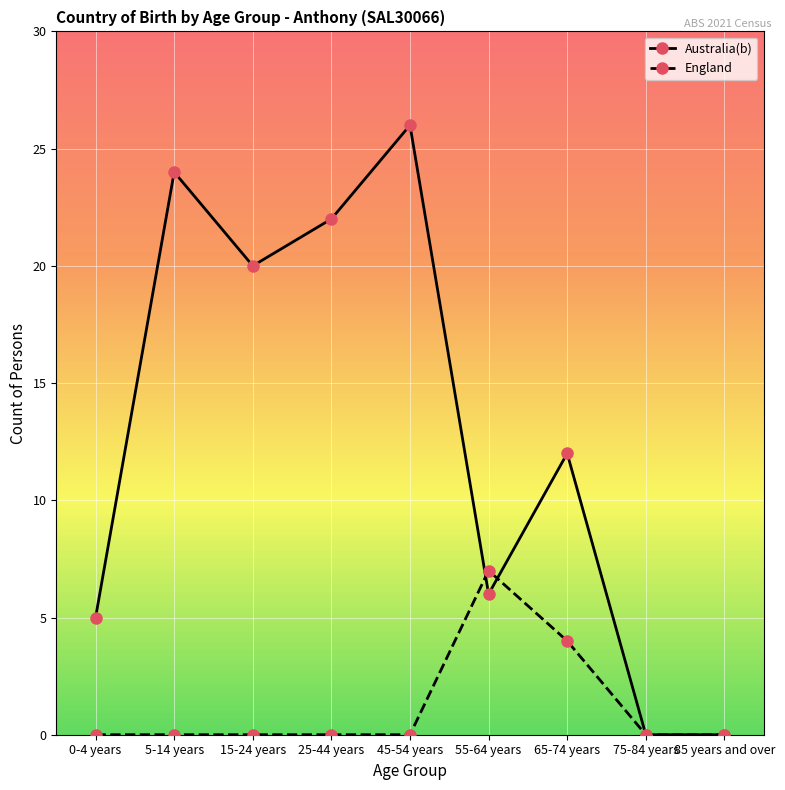

What is the difference between the second highest and second lowest values in the Australia(b) series?

24